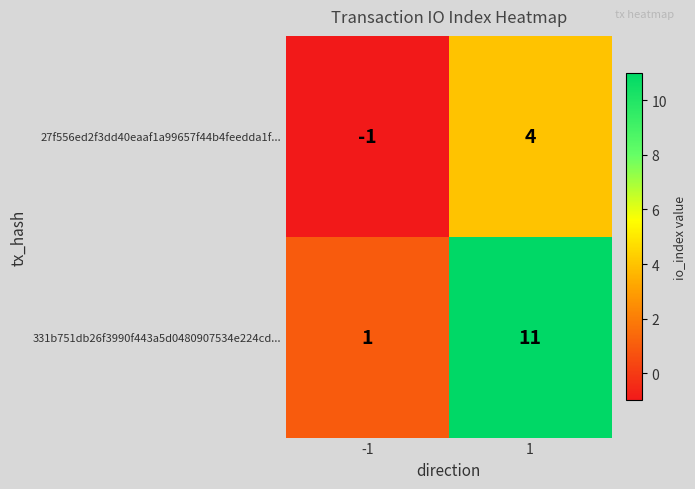

What is the difference between the highest and lowest values at -1?

2